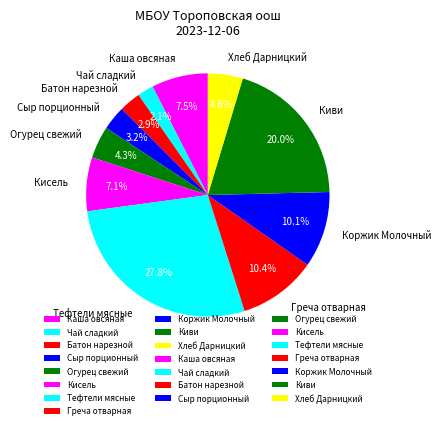

True or false: Хлеб Дарницкий accounts for 5% of the total.

True